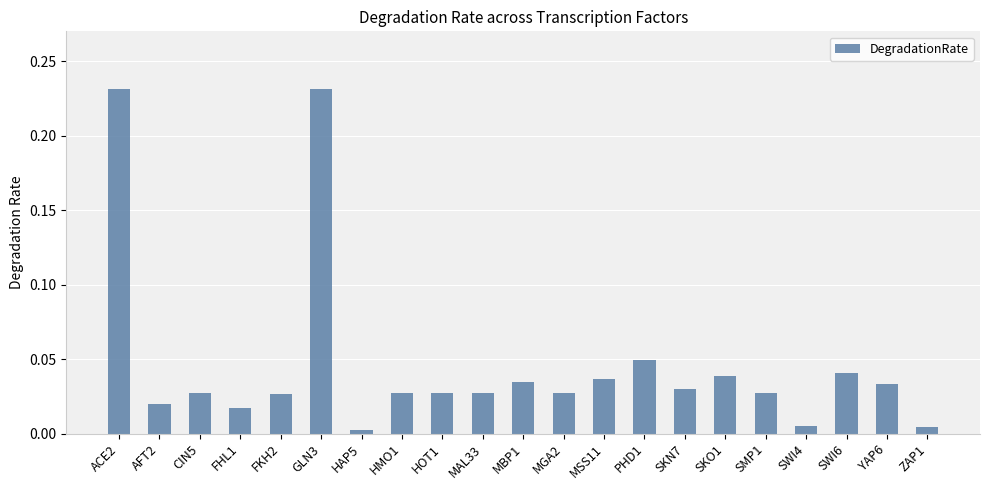

Between MAL33 and MSS11, which is larger?

MSS11